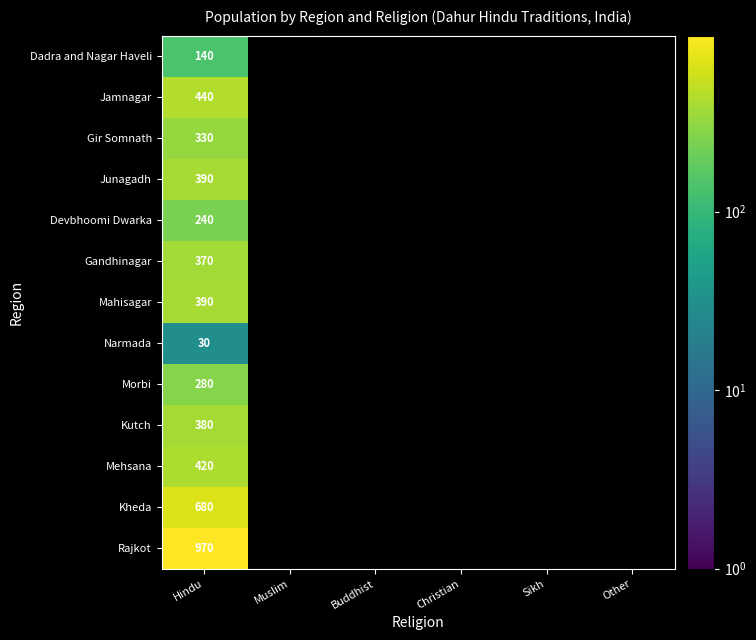

Is it true that Gandhinagar equals 370 at Hindu?

True